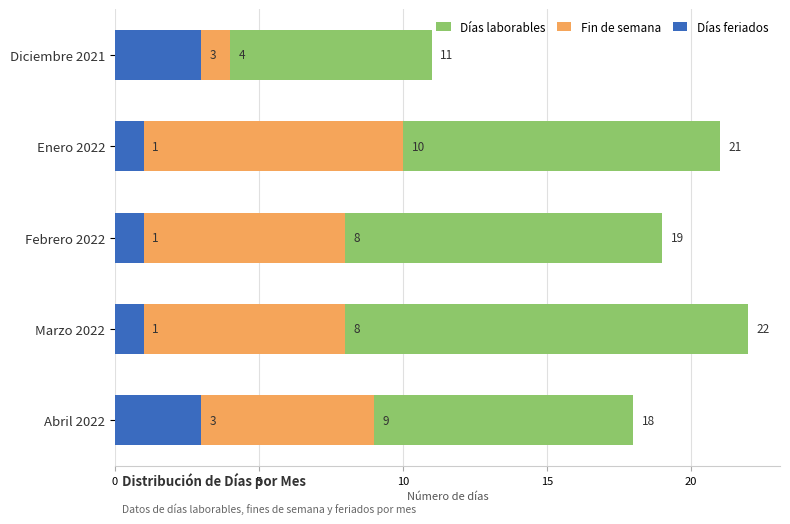

At how many categories does at least one series exceed 3?

5